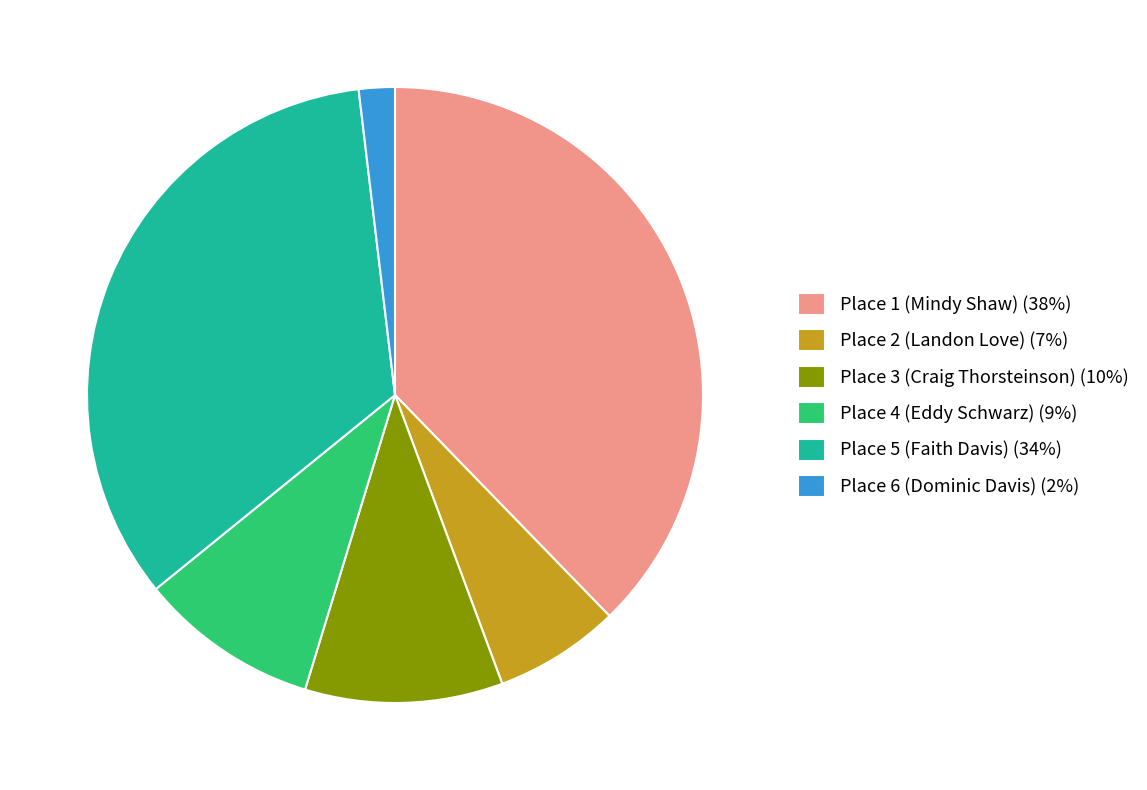

Is there any slice that represents more than half of the pie?

No